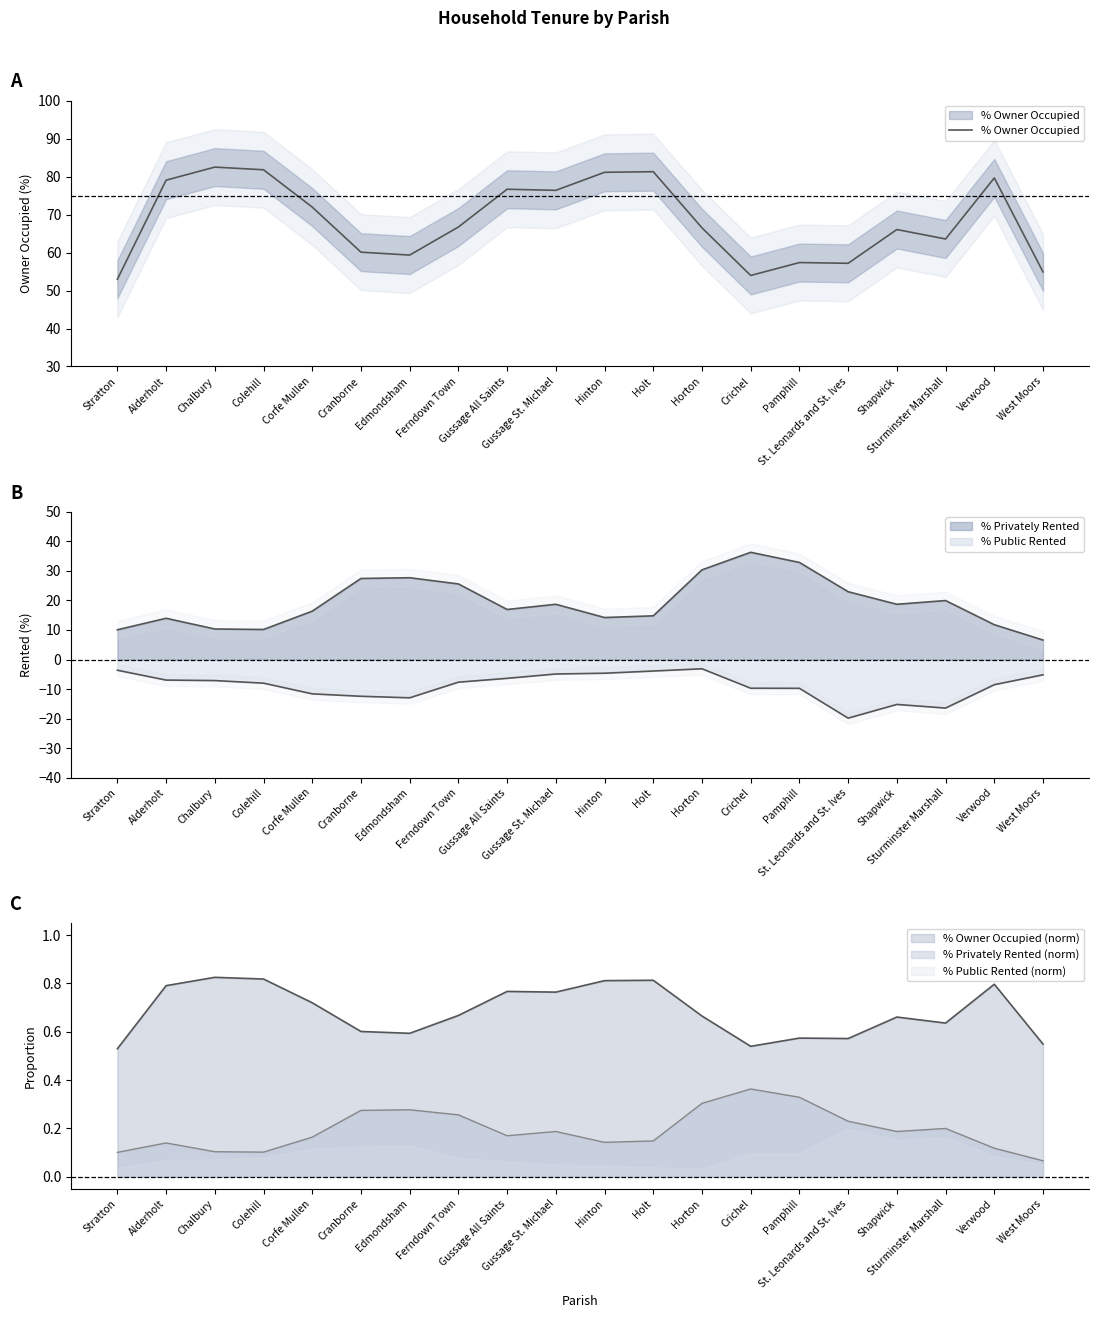

At which label is the value closest to 67?

Ferndown Town